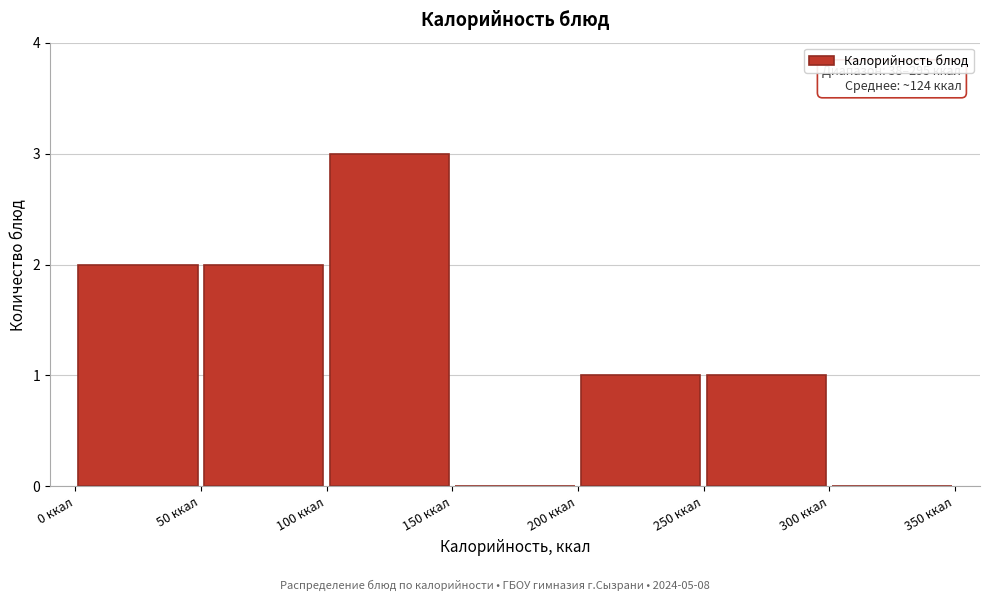

Over which range of the x-axis is the bar tallest?

100 to 150